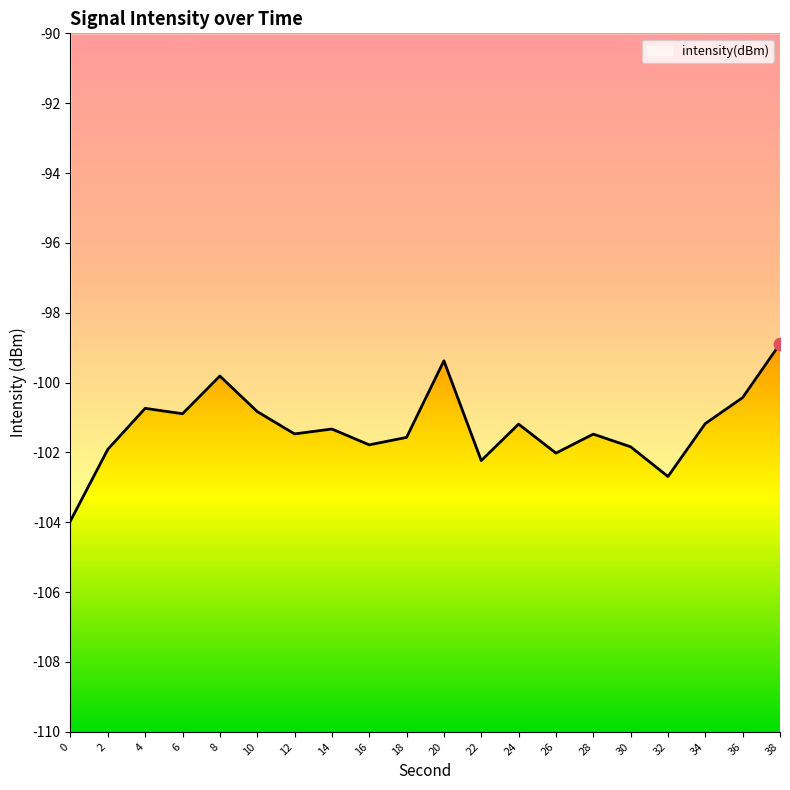

Which has a higher value, 8 or 26?

8